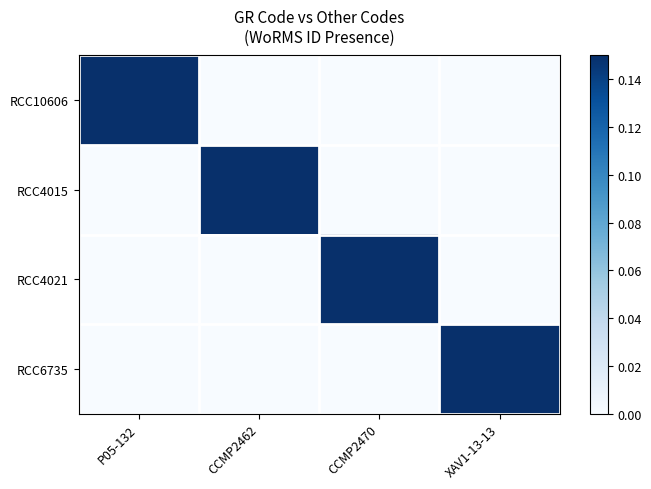

Which category has the lowest value across all series?

CCMP2462